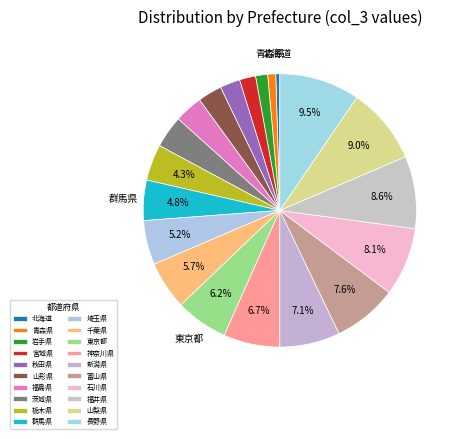

What is the smallest slice in the pie chart?

北海道